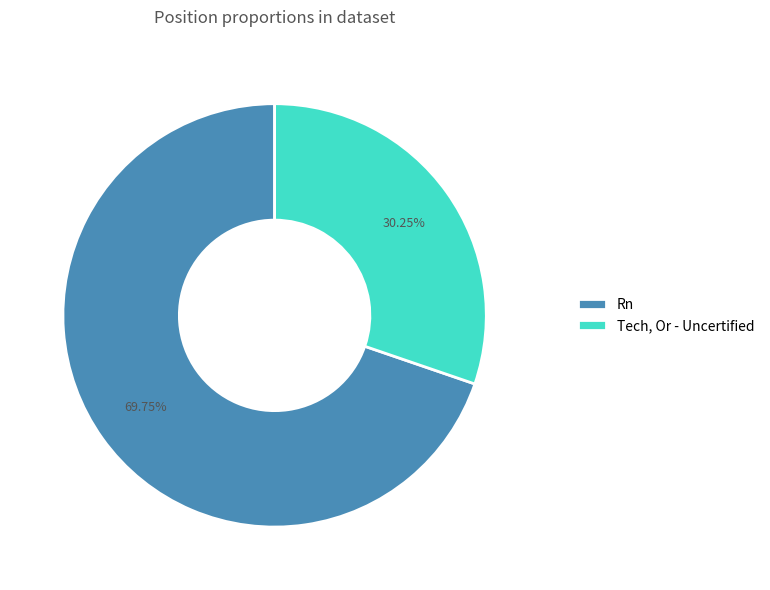

To the nearest percent, what portion does Rn represent?

70%